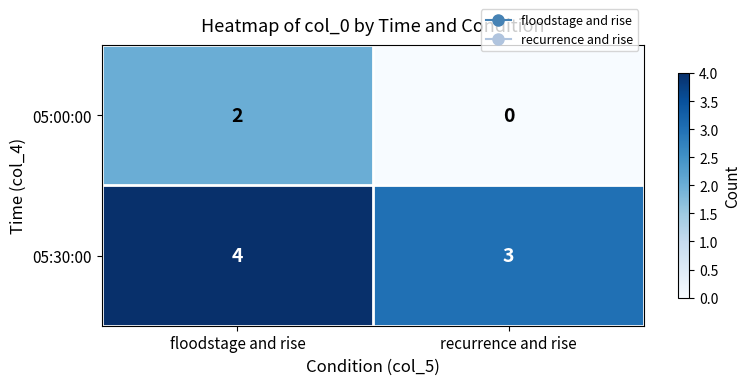

True or false: 05:30:00 has a value of 5 at recurrence and rise.

False